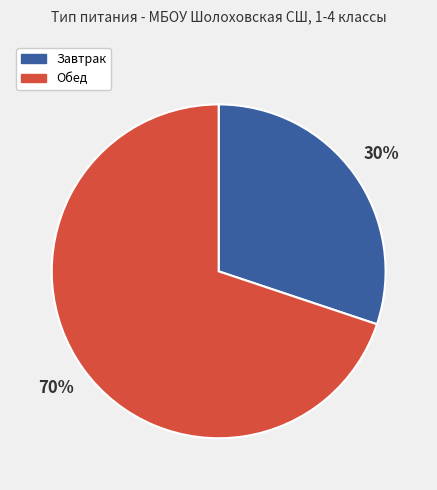

To the nearest percent, what is the difference between the largest and smallest slice percentages?

40%